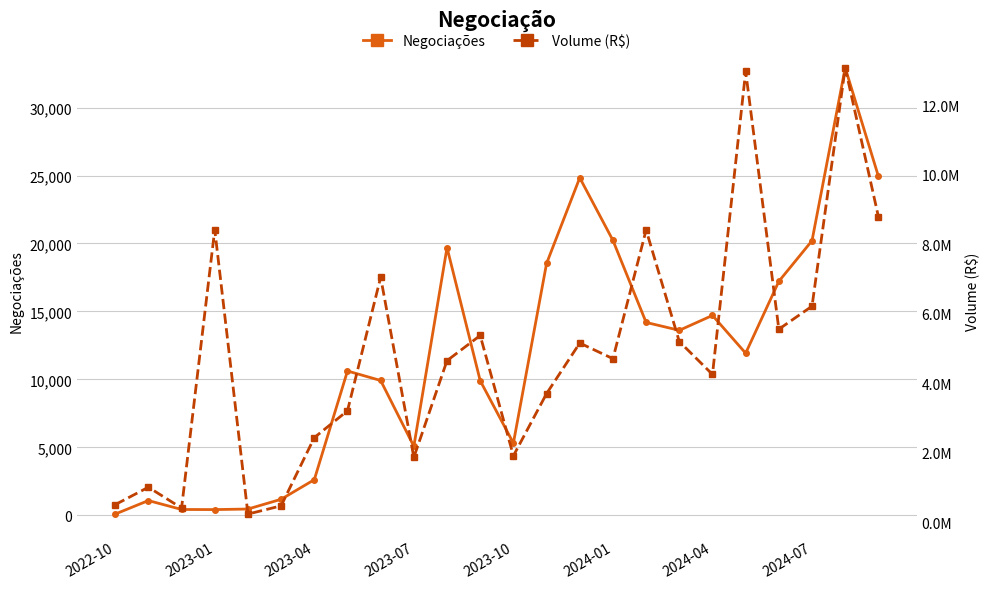

What is the maximum value for Negociações?

32926